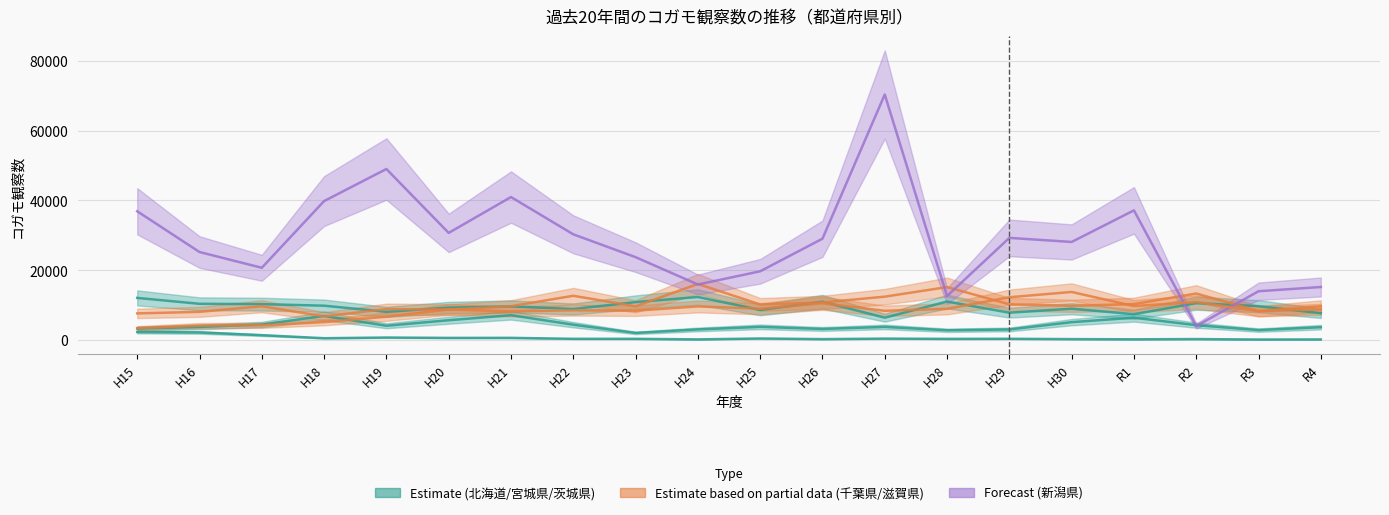

At which label does 北海道 first exceed 273?

H15